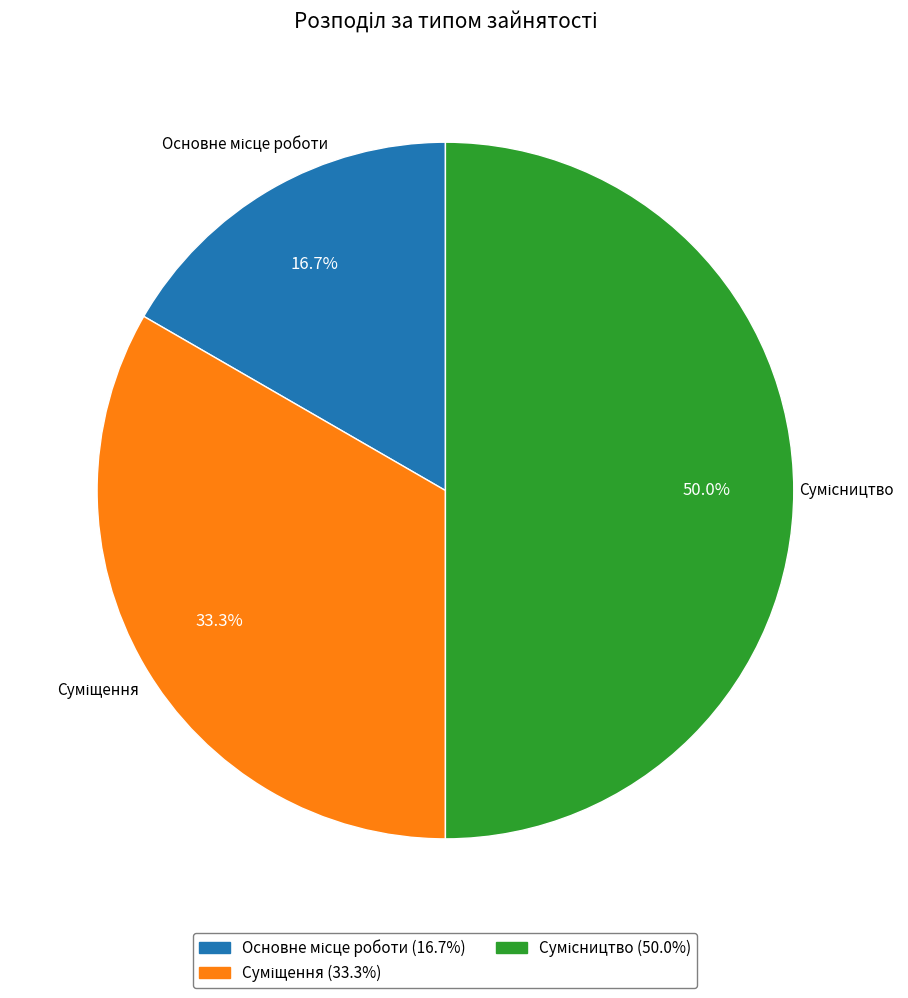

Rank the categories by value from lowest to highest.

Основне місце роботи, Суміщення, Сумісництво